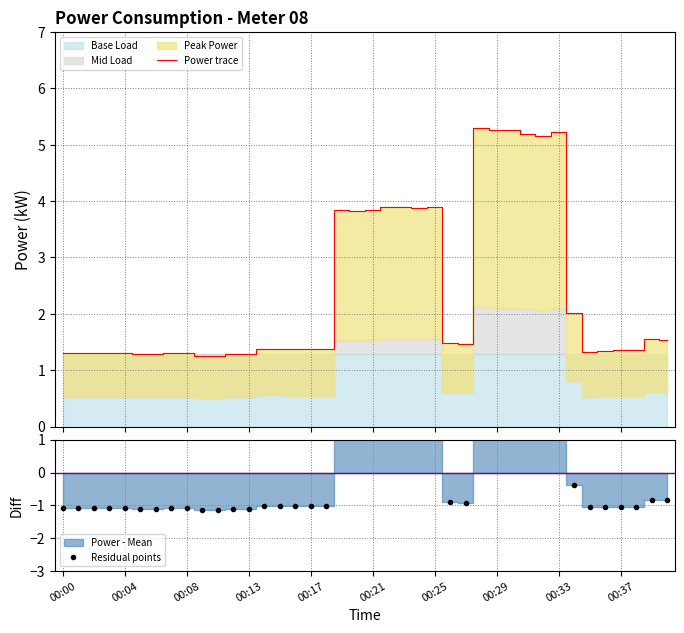

What is the minimum value for Power trace?

1.3